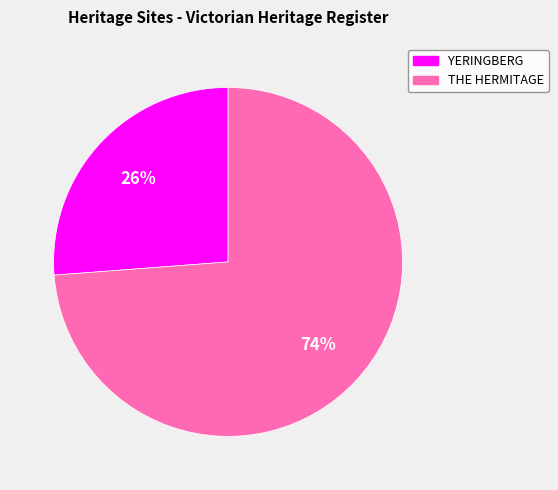

To the nearest percent, what is the difference between the largest and smallest slice percentages?

48%